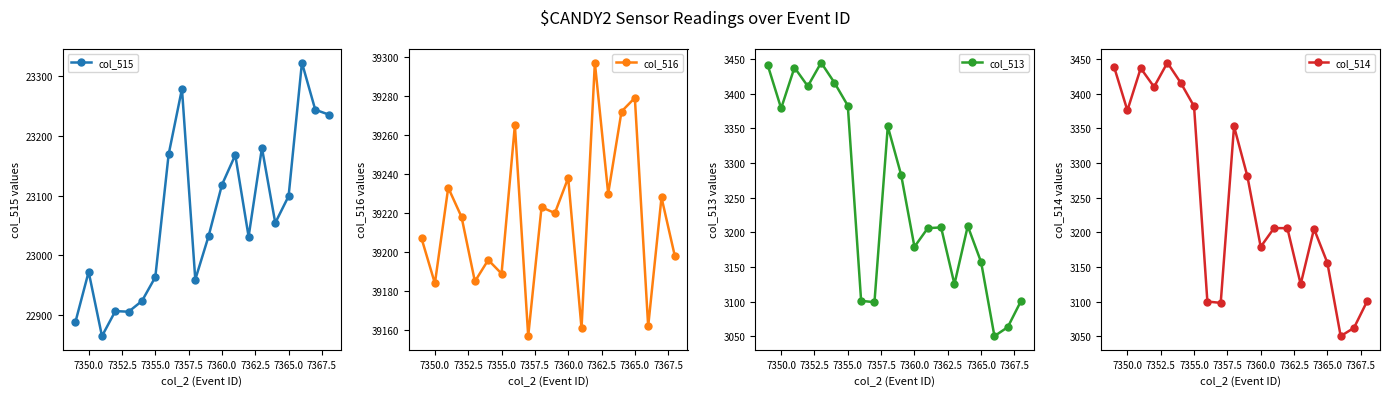

What are all the series names shown in the legend?

col_515, col_516, col_513, col_514